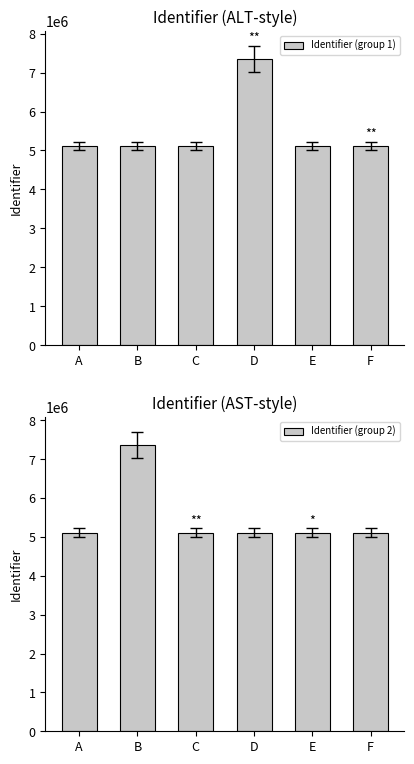

What is the maximum value shown in the chart?

7363289